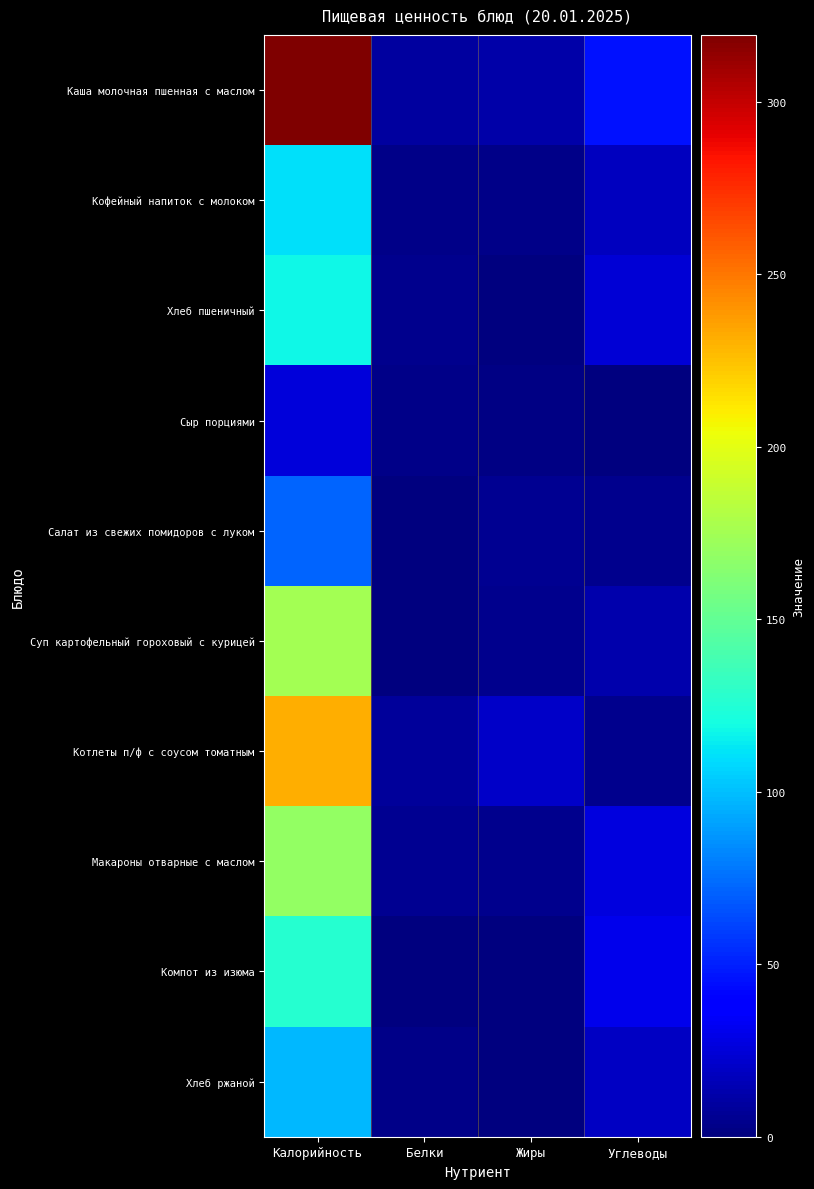

What is the total value across all series at Углеводы?

186.2